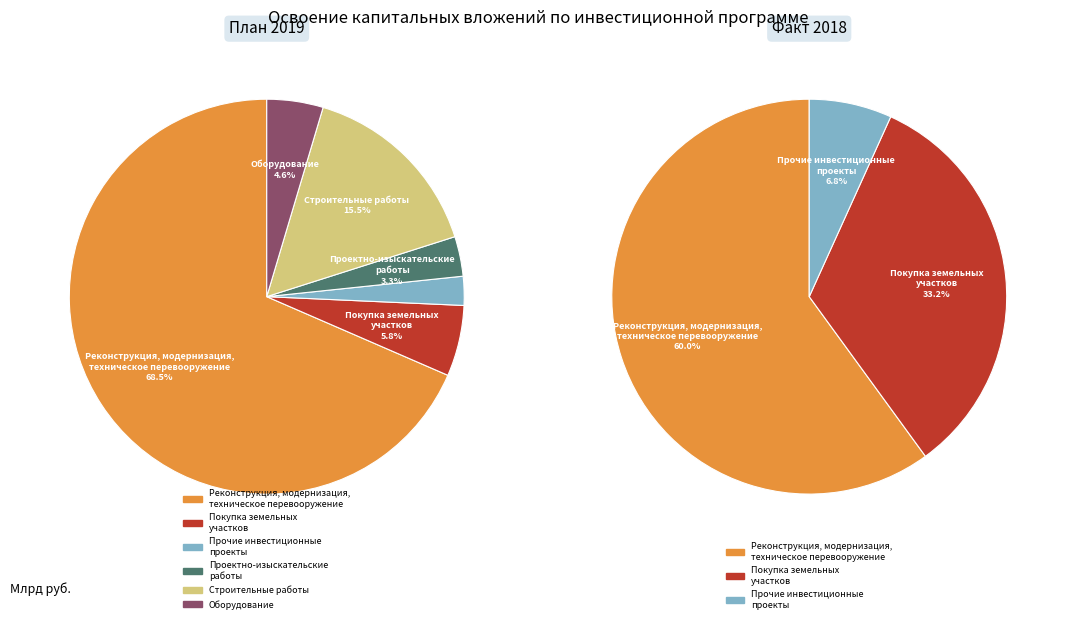

Does Реконструкция, модернизация, техническое перевооружение represent more than half of the total?

Yes